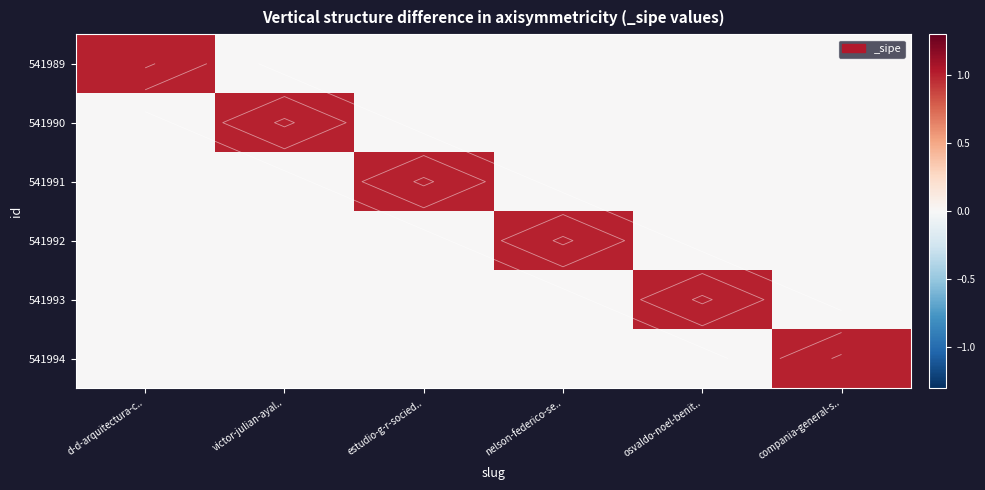

Where is 541993 nearest to the value 0?

d-d-arquitectura-c..